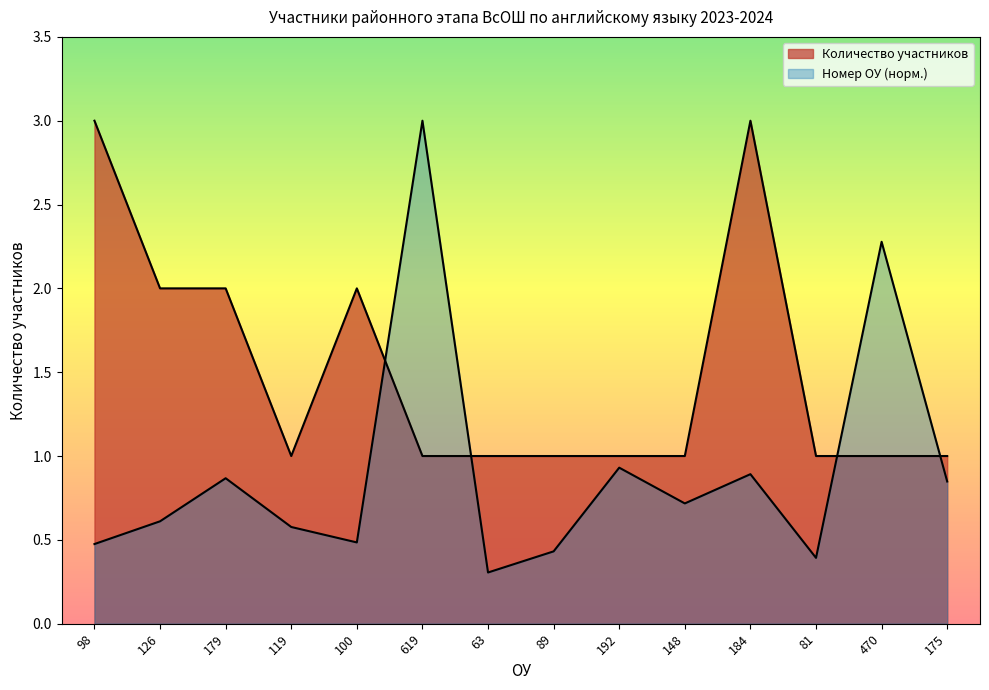

The Количество участников series shows 1.0 at 470. True or false?

True